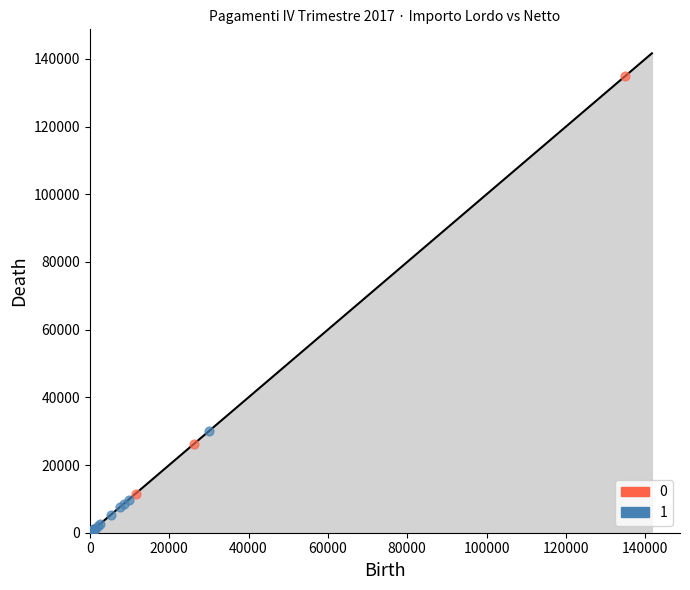

Which series has the widest spread of Y values?

0